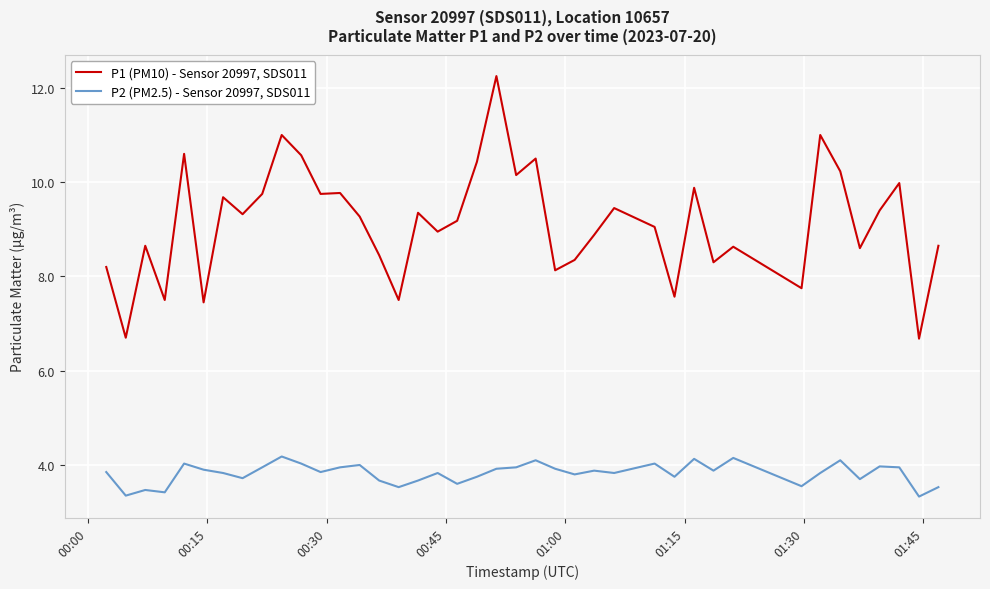

Which series has the largest range (max minus min)?

P1 (PM10) - Sensor 20997, SDS011